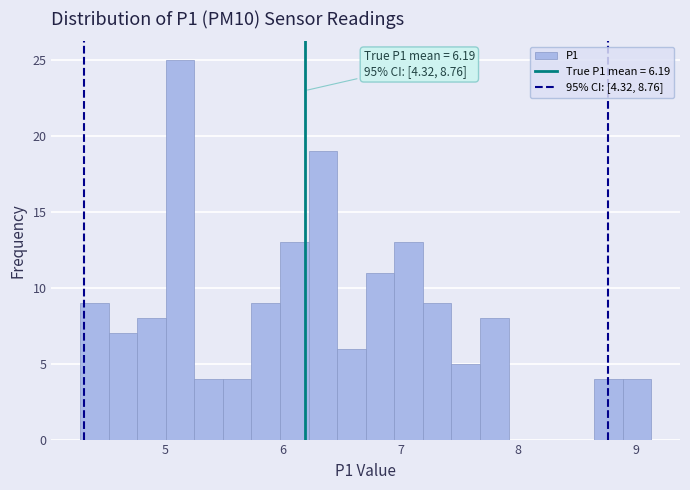

Around what value on the x-axis is the tallest bar? Give the approximate position of its centre, as read against the axis.

5.1